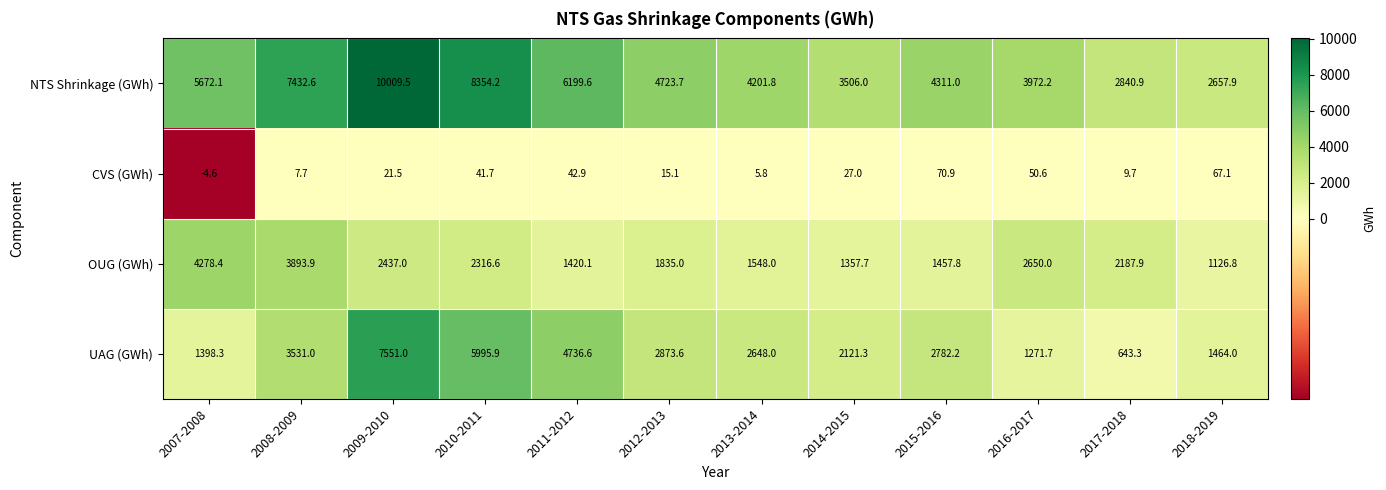

Rank the series by their average value, from lowest to highest.

CVS (GWh), OUG (GWh), UAG (GWh), NTS Shrinkage (GWh)